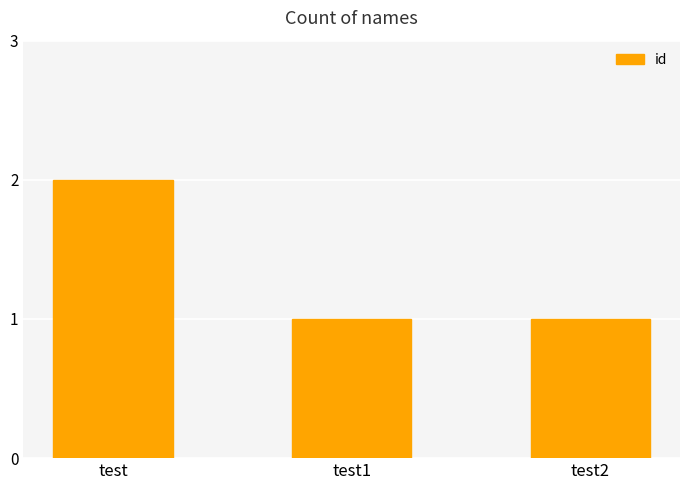

True or false: the data shows 2 at test.

True